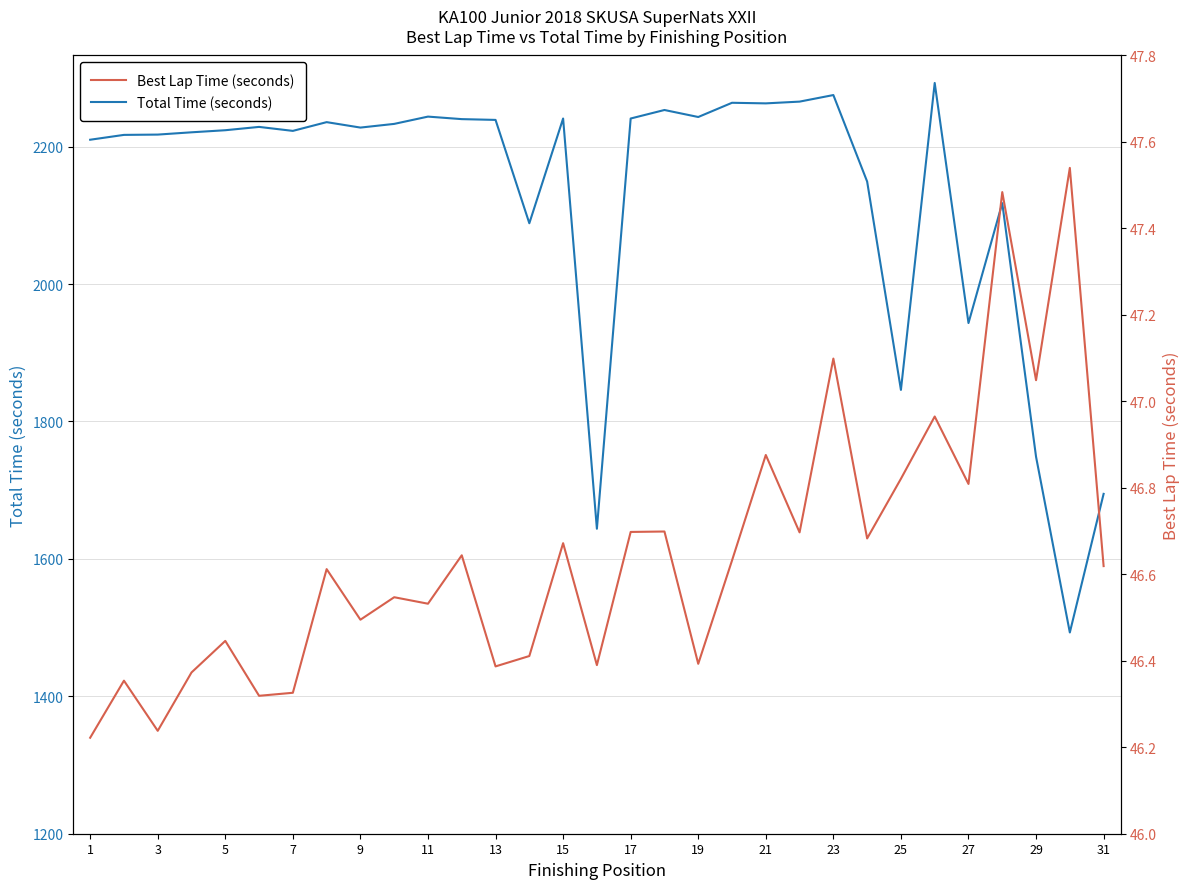

What is the maximum value for Total Time (seconds)?

2292.7